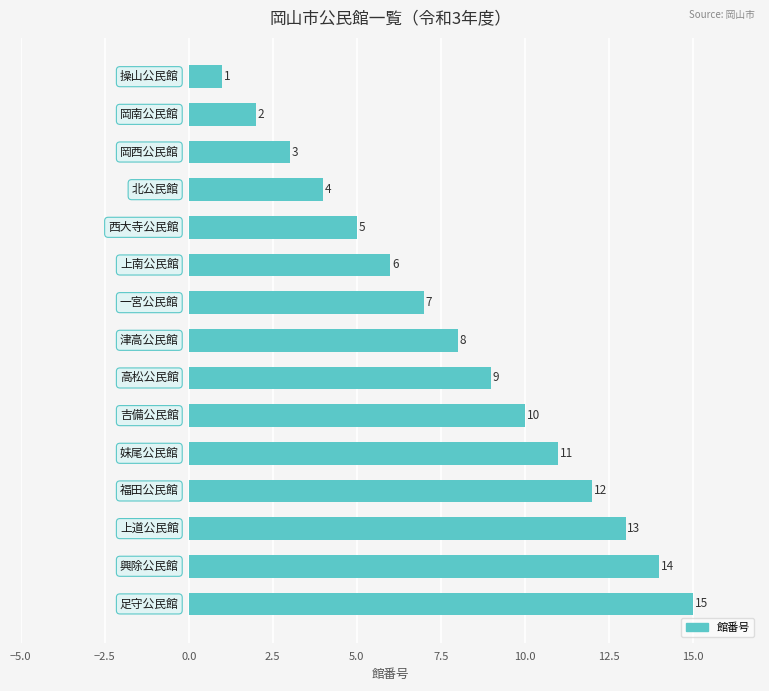

What is the greatest value displayed?

15